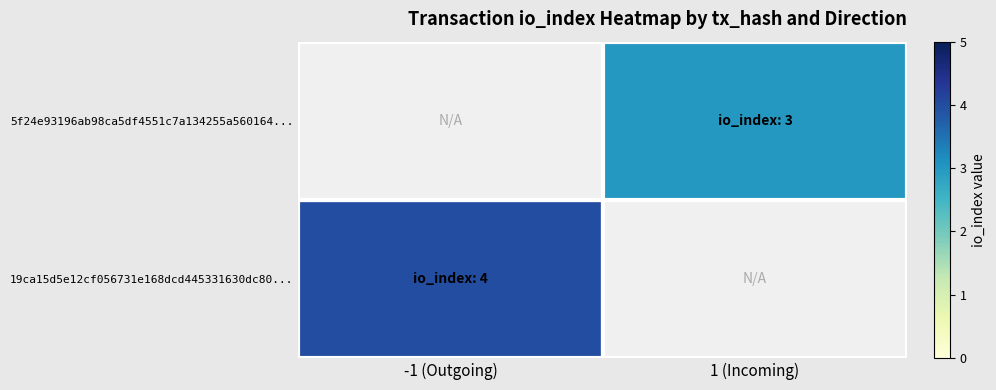

Is the value of 5f24e93196ab98ca5df4551c7a134255a560164... at -1 (Outgoing) greater than the value of 19ca15d5e12cf056731e168dcd445331630dc80... at -1 (Outgoing)?

No